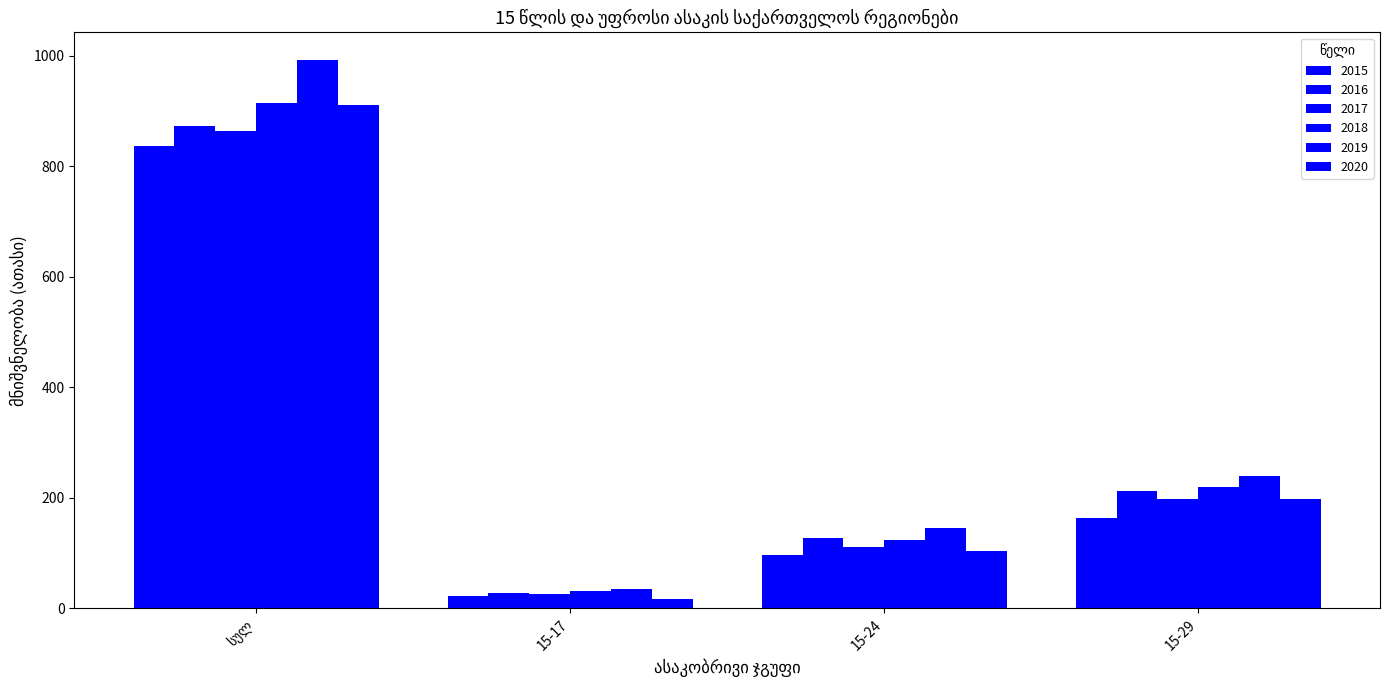

What is the maximum value shown in the chart?

992.9